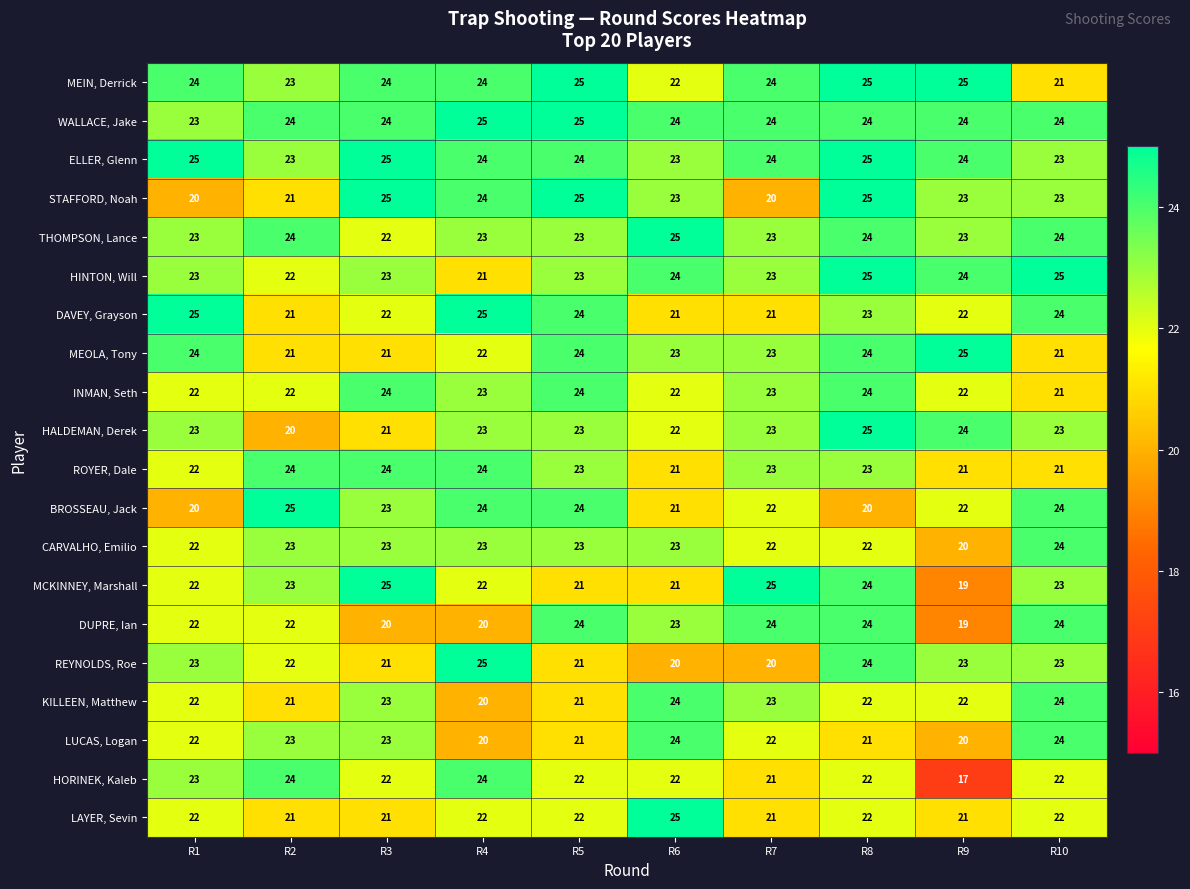

What is the spread (max minus min) of values at R3?

5